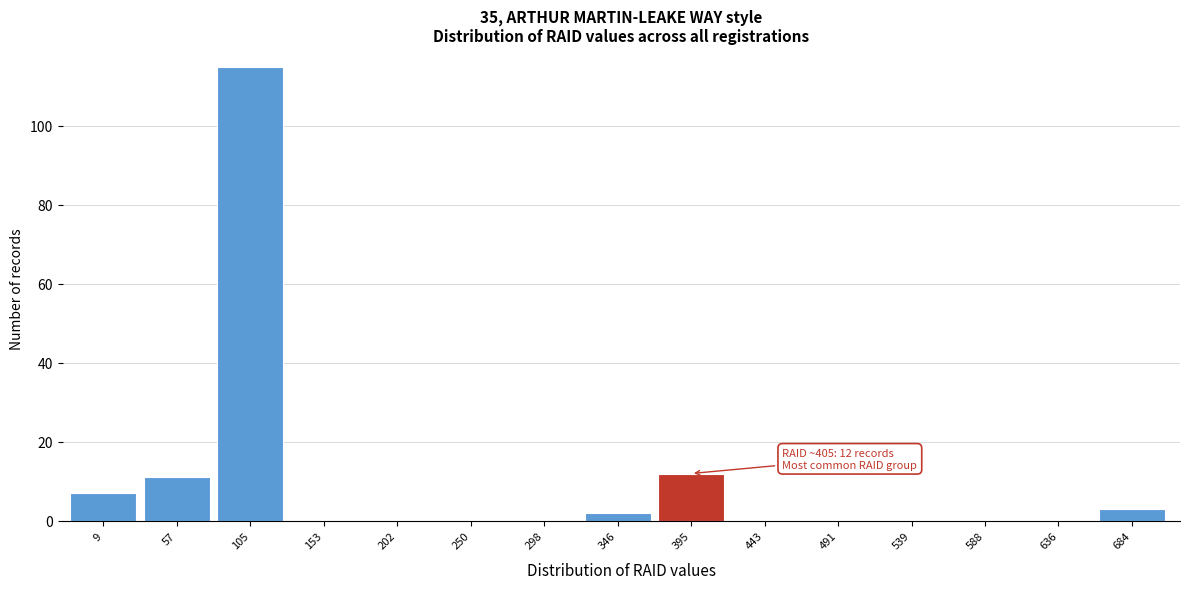

Reading right to left, extract all data points from this chart.

684=3	636=0	588=0	539=0	491=0	443=0	395=12	346=2	298=0	250=0	202=0	153=0	105=115	57=11	9=7